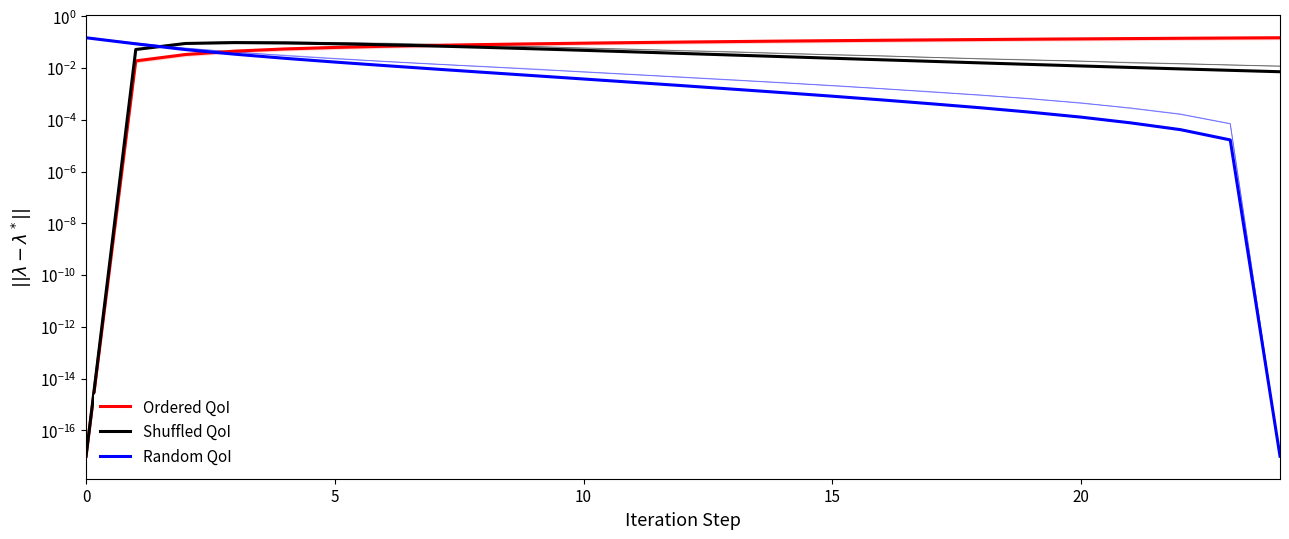

How many categories are shown in the chart?

25